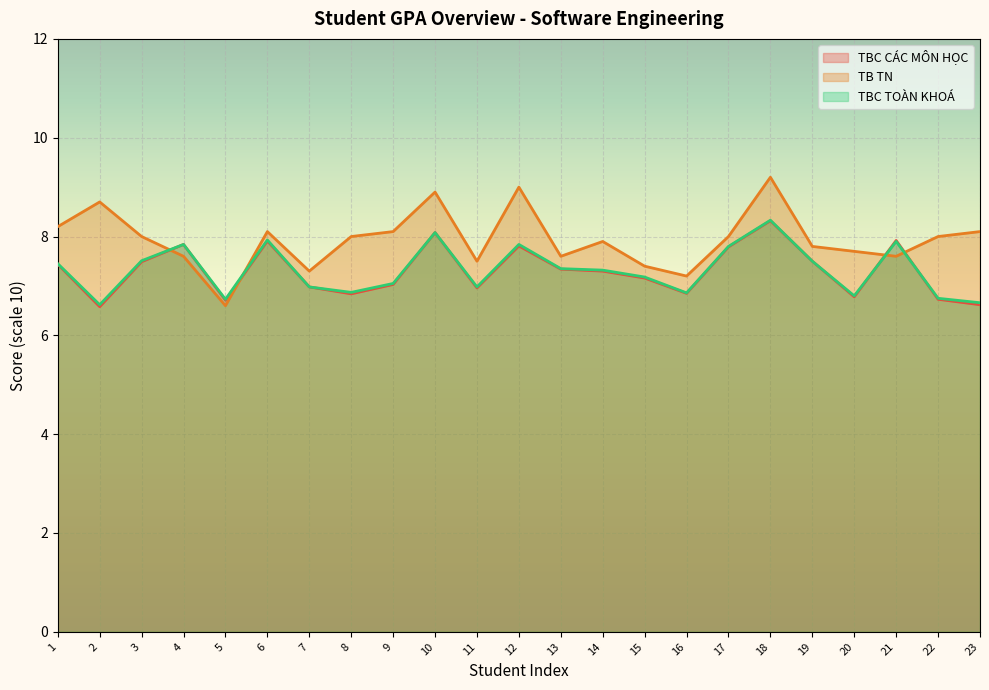

What are all the series names shown in the legend?

TBC CÁC MÔN HỌC, TB TN, TBC TOÀN KHOÁ